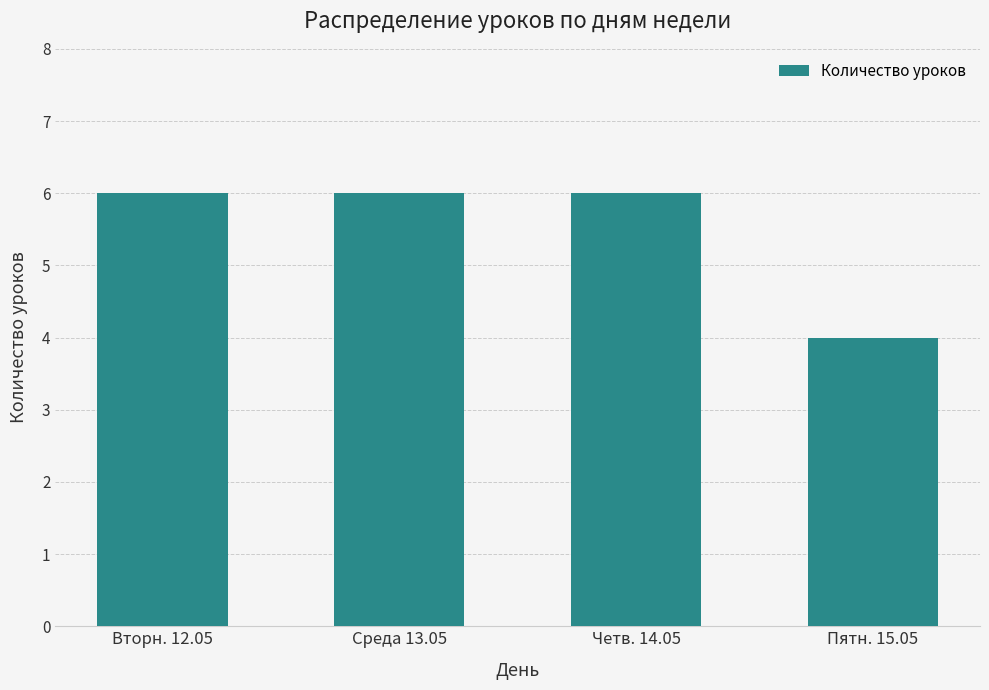

What is the greatest value displayed?

6